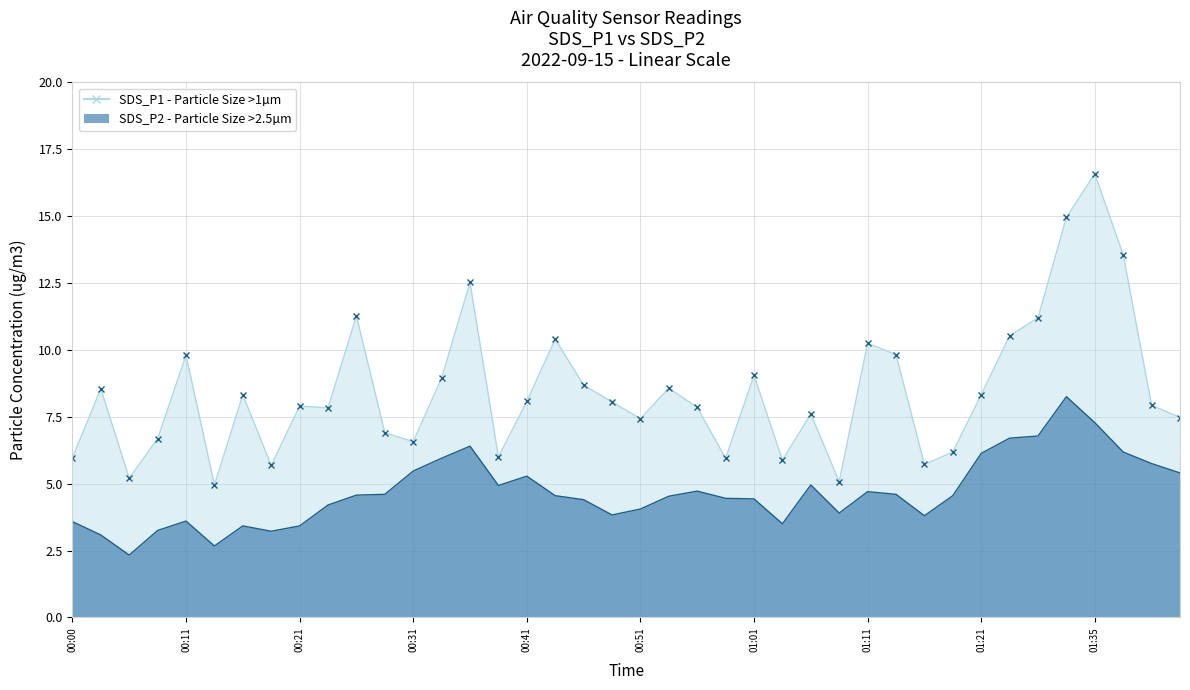

True or false: SDS_P2 has a value of 2.1 at 01:08.

False